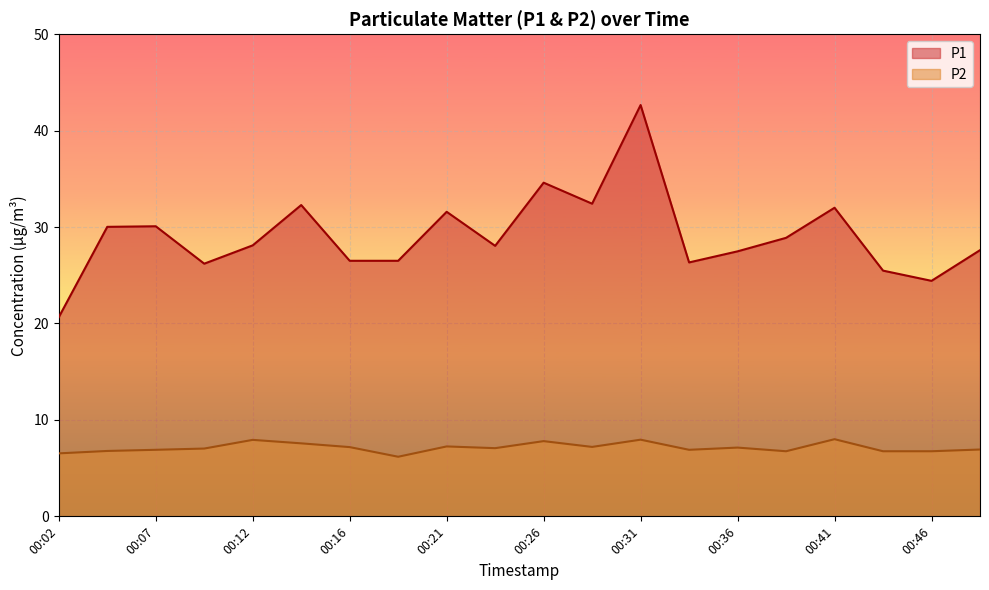

Read the P2 value at 00:16.

7.2